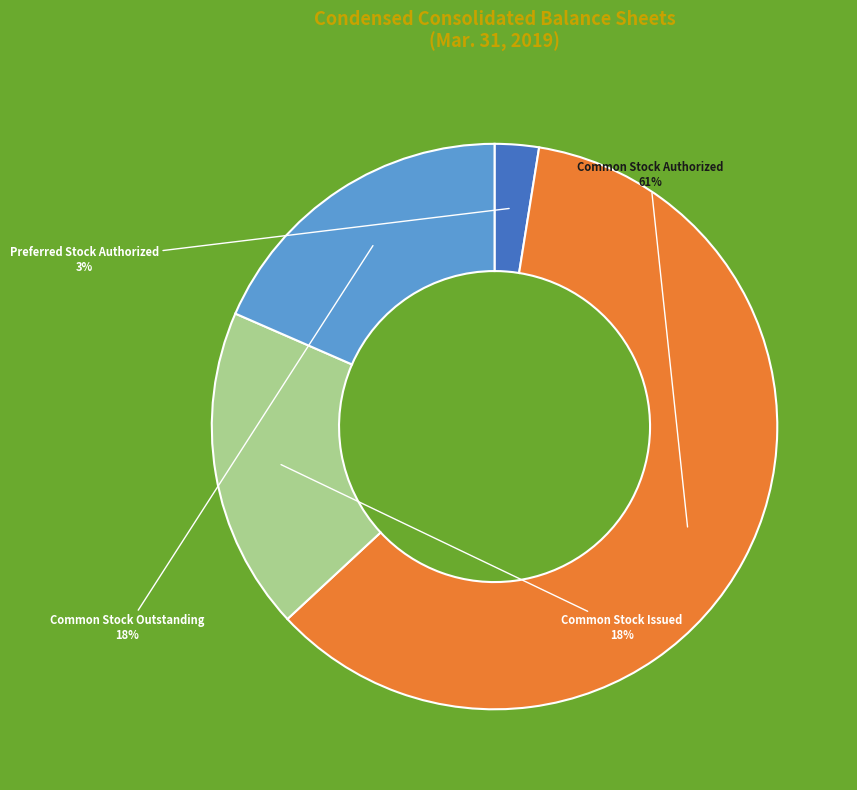

What is the largest slice in the pie chart?

Common Stock Authorized